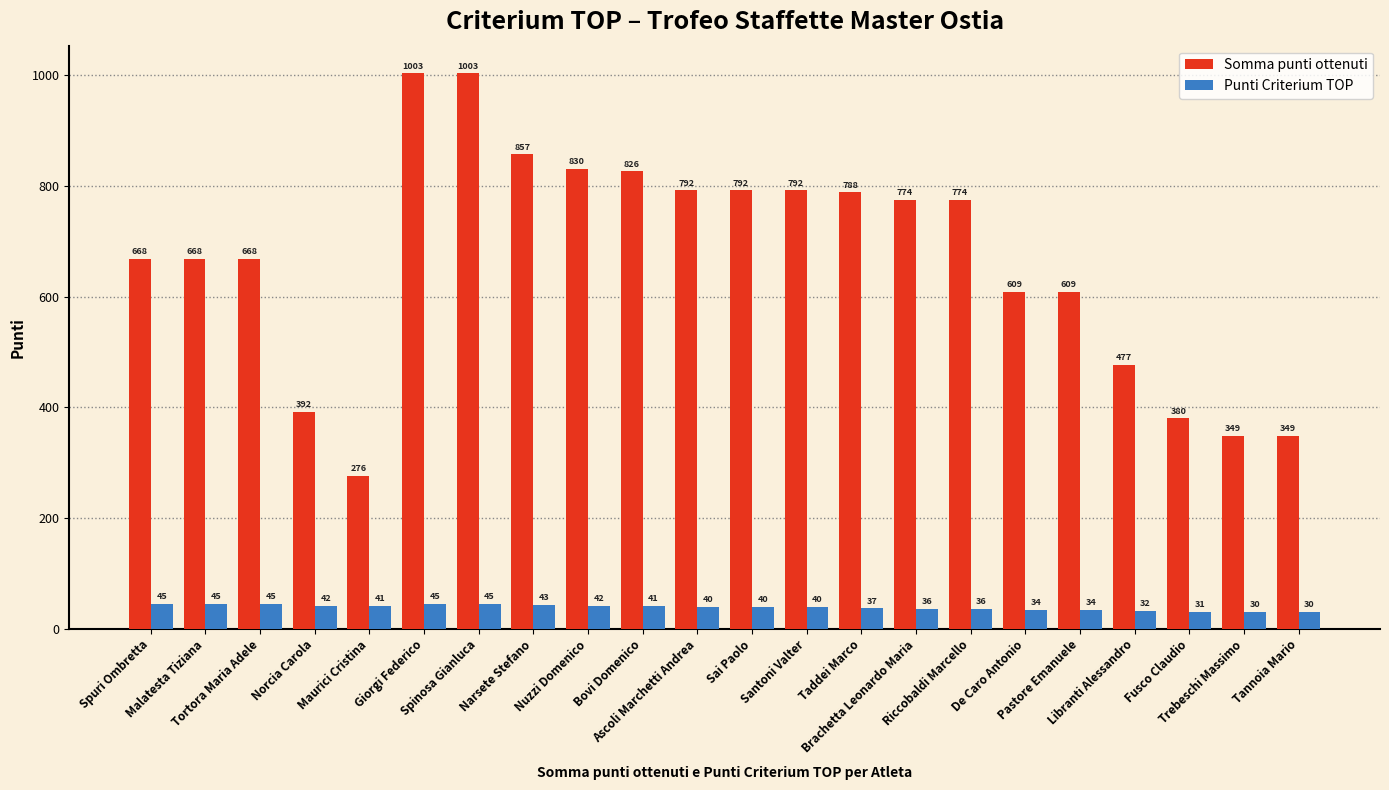

What is the maximum value for Punti Criterium TOP?

45